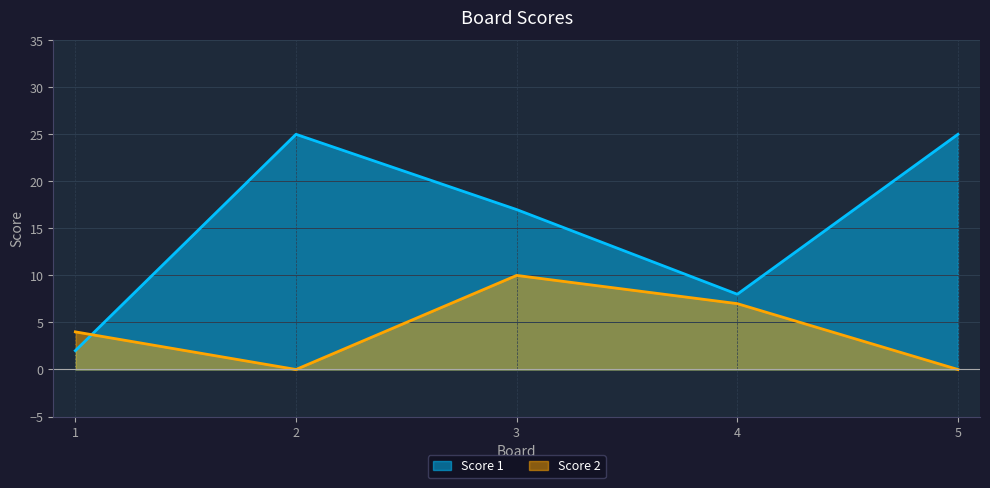

True or false: Score 1 has more than 2 points higher than both neighbors.

False